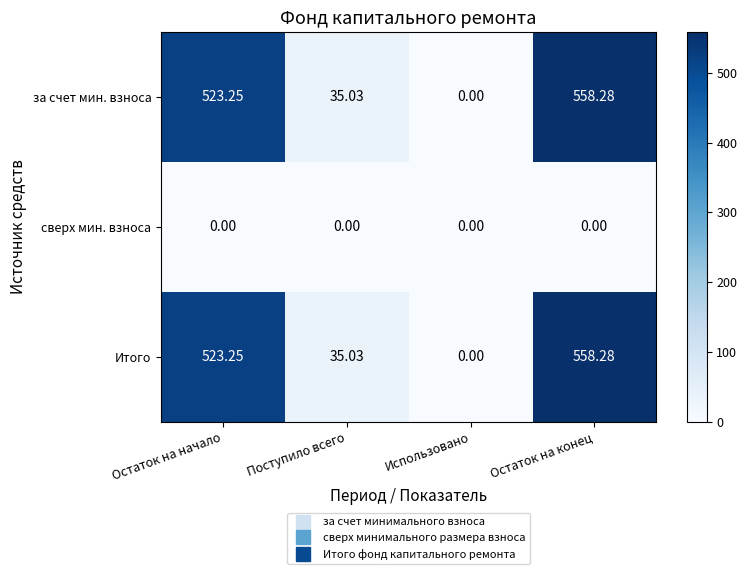

What is the maximum value shown in the chart?

558.3